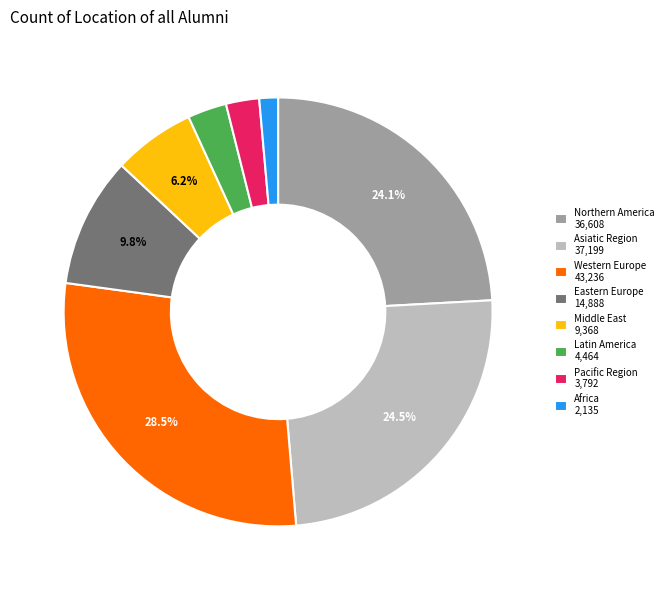

What is the ratio of the value at Northern America 36,608 to the value at Asiatic Region 37,199?

1.0